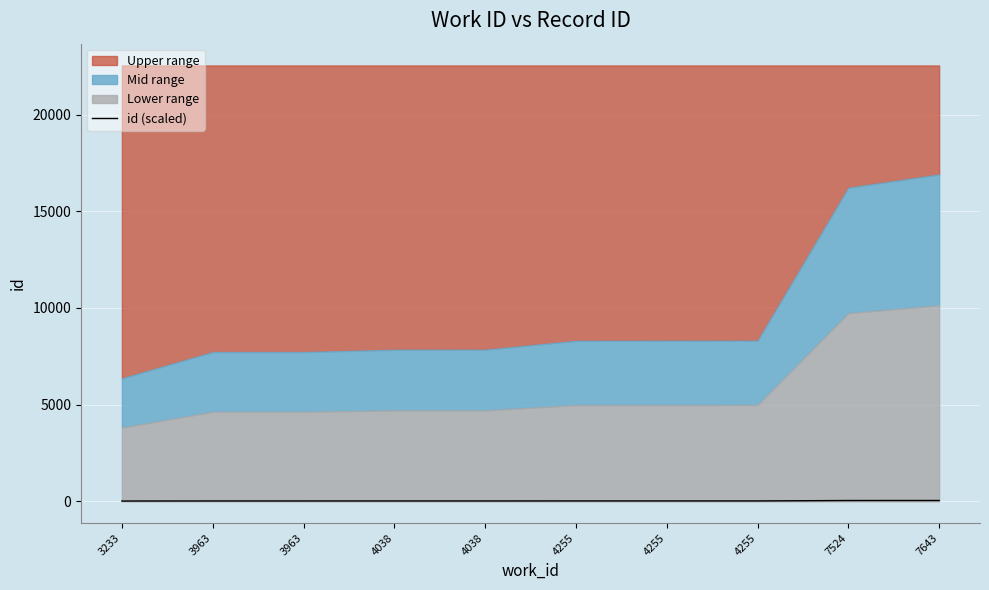

Read the value at 7643.

45.1